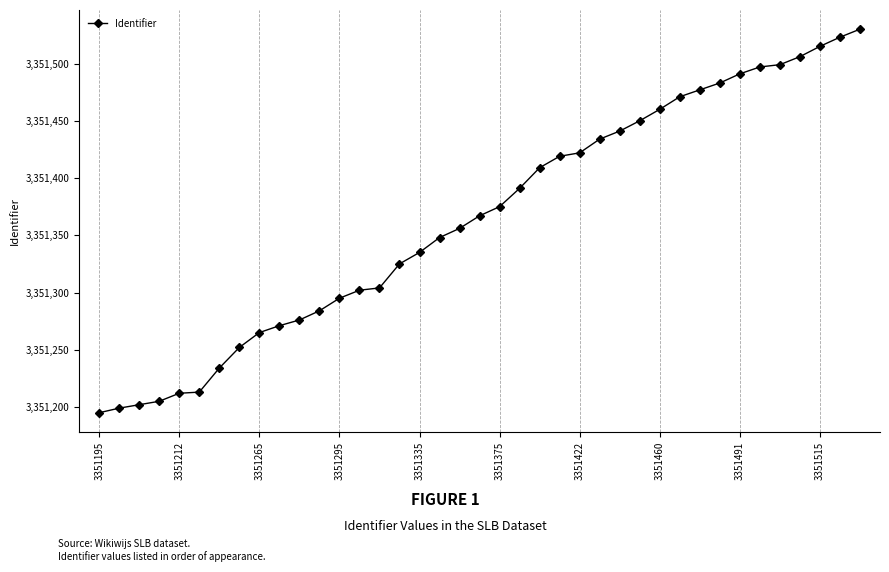

What is the difference between the maximum and minimum values?

335